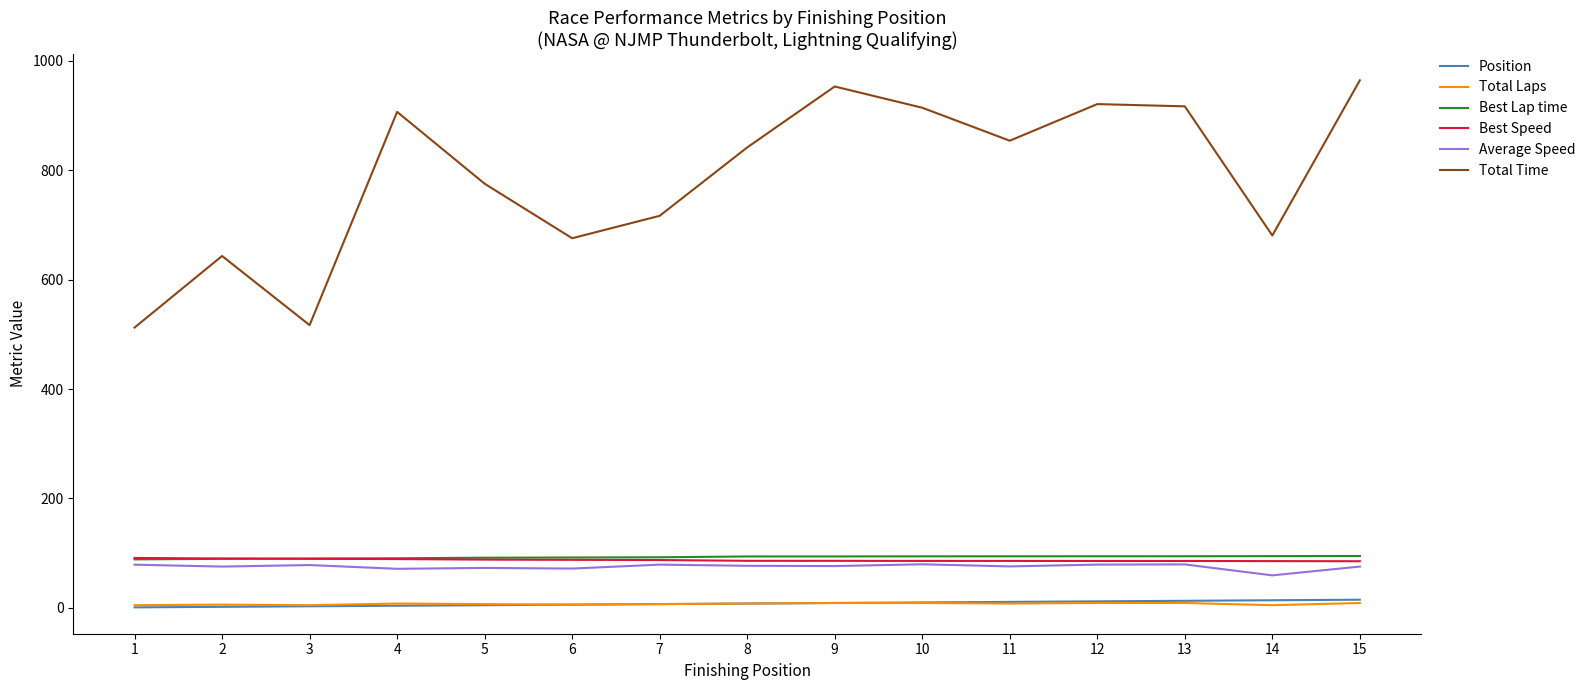

How many Total Laps values are between 6 and 9?

12